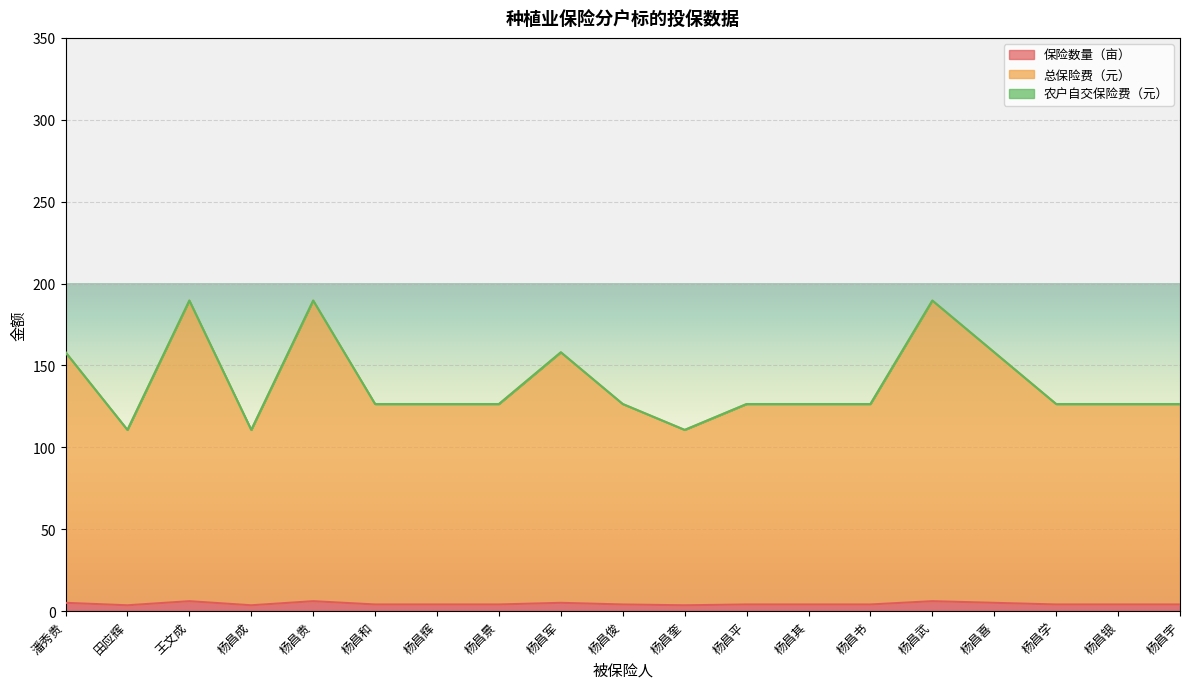

True or false: 保险数量（亩） and 总保险费（元） cross at least once.

False